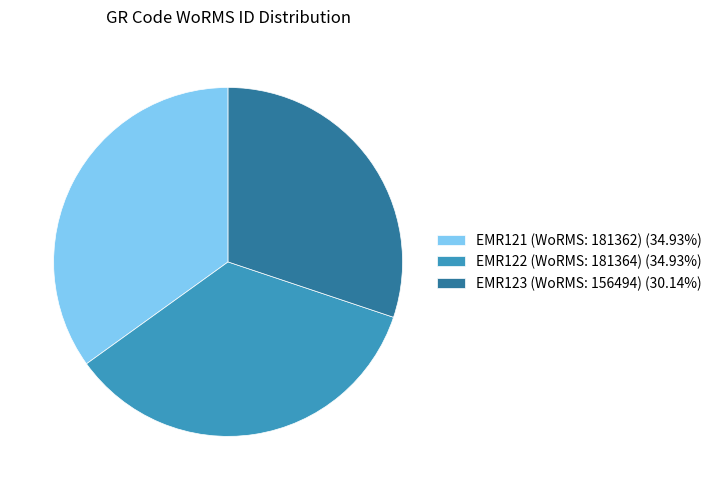

Is the sum of EMR121 (WoRMS: 181362) (34.93%) and EMR123 (WoRMS: 156494) (30.14%) greater than half?

Yes